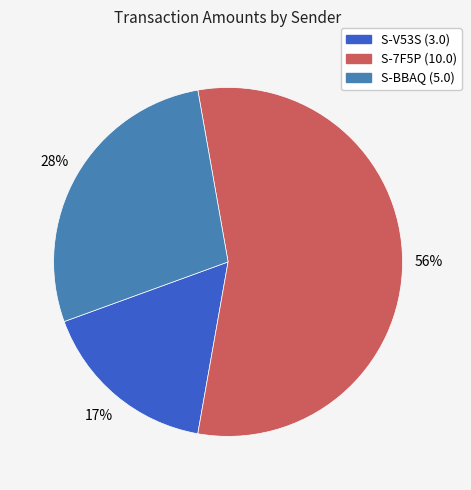

Is there a majority slice in this chart?

Yes